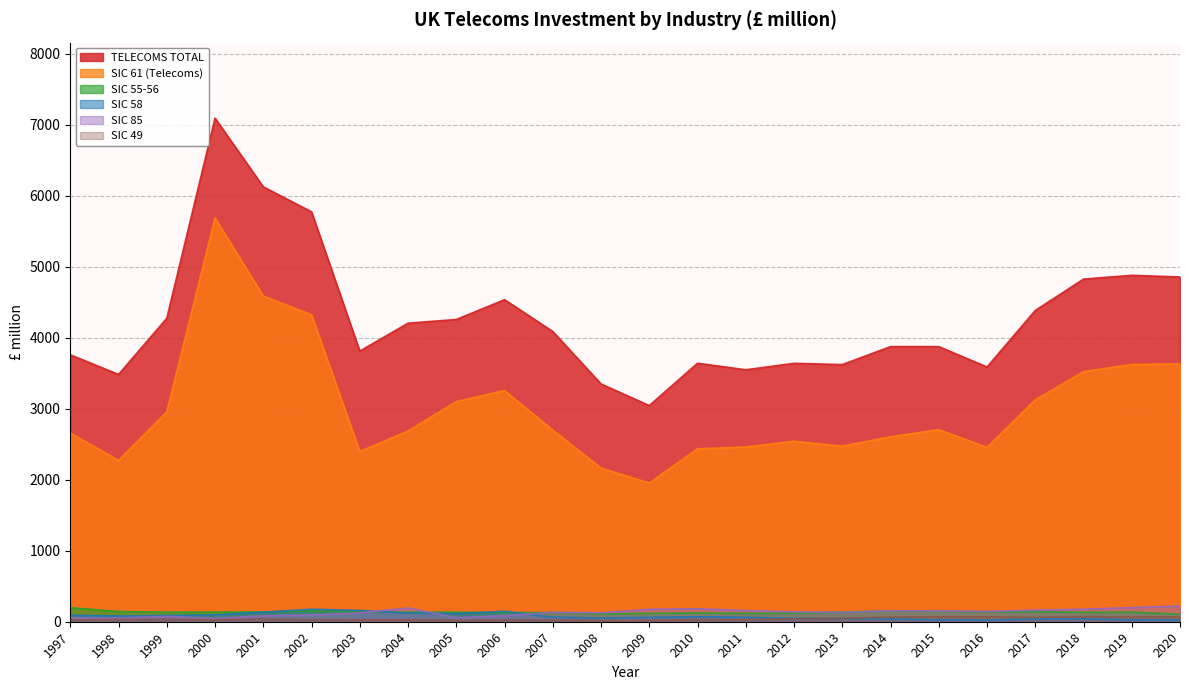

At which label is SIC 58 closest to 99?

2000